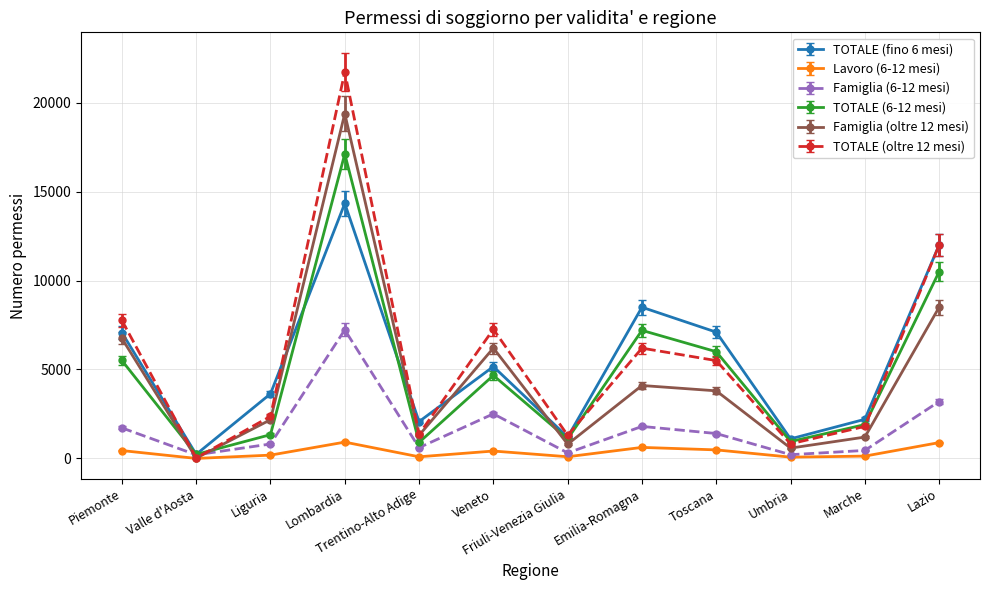

Which series has the largest total across all categories?

TOTALE (oltre 12 mesi)